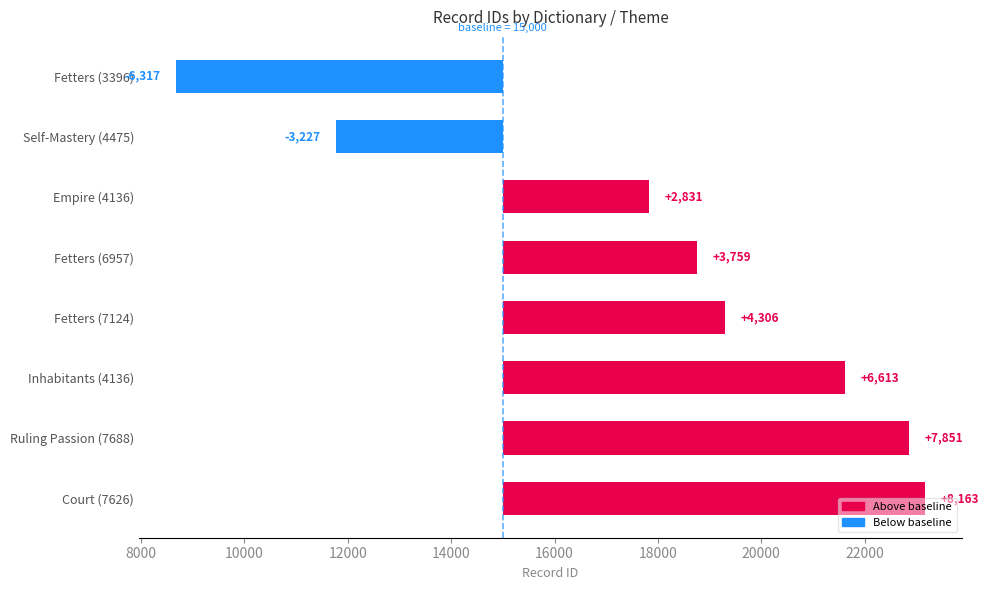

How many values are below zero?

2